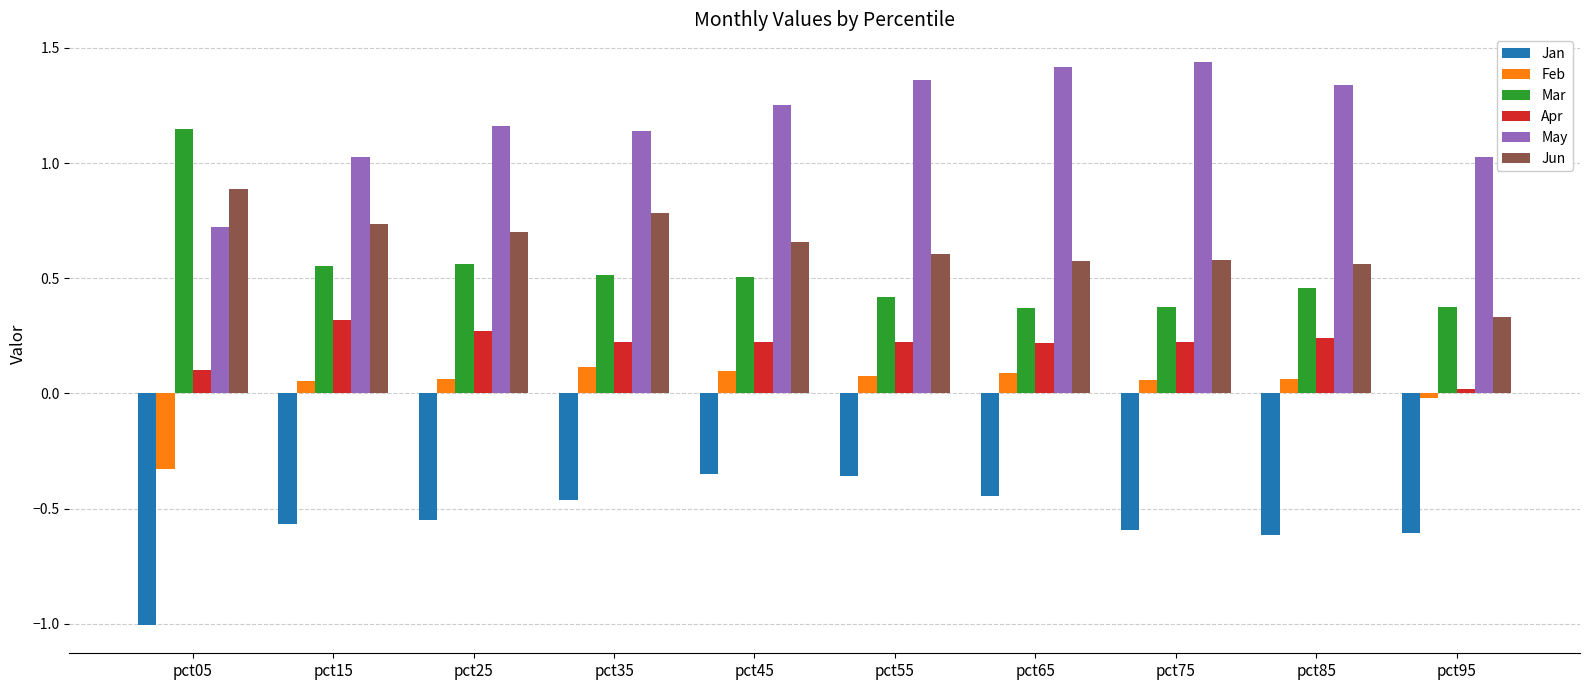

Rank the series at pct25 from lowest to highest value.

Jan, Feb, Apr, Mar, Jun, May